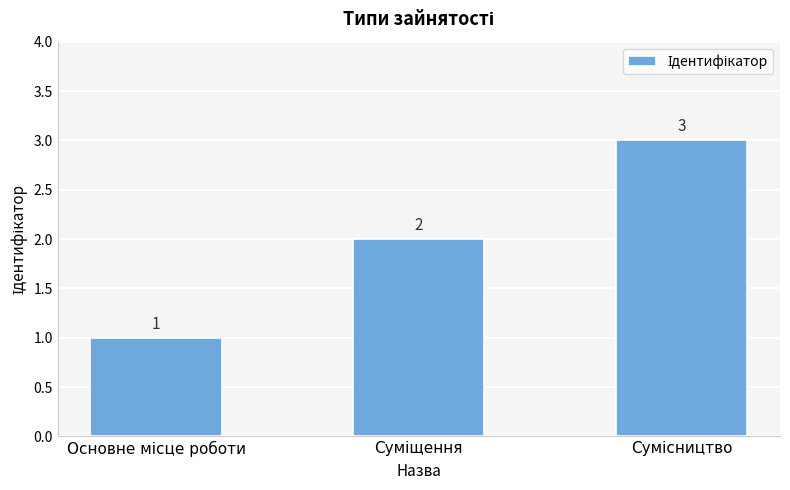

What is the value of the 1st bar from the left?

1